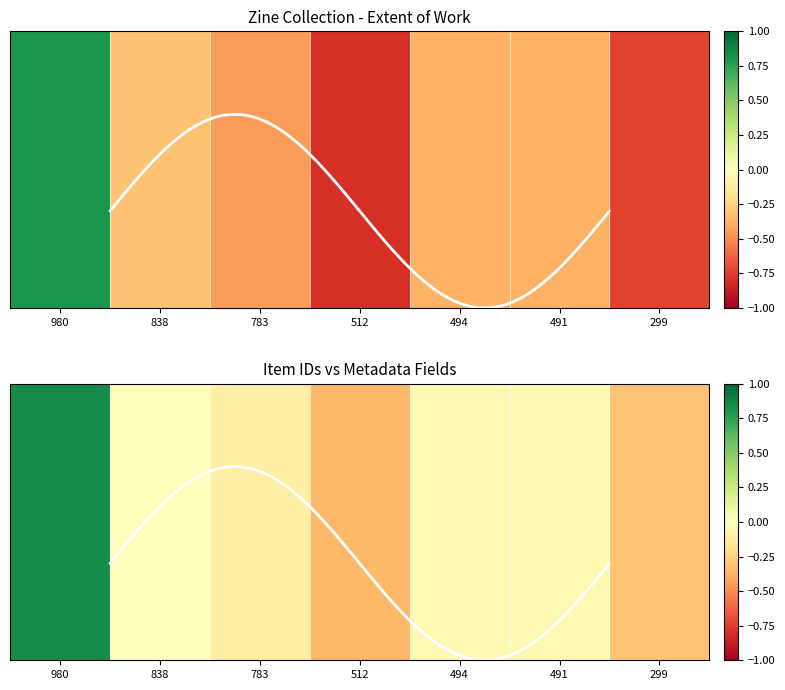

Which category has the highest value across all series?

980